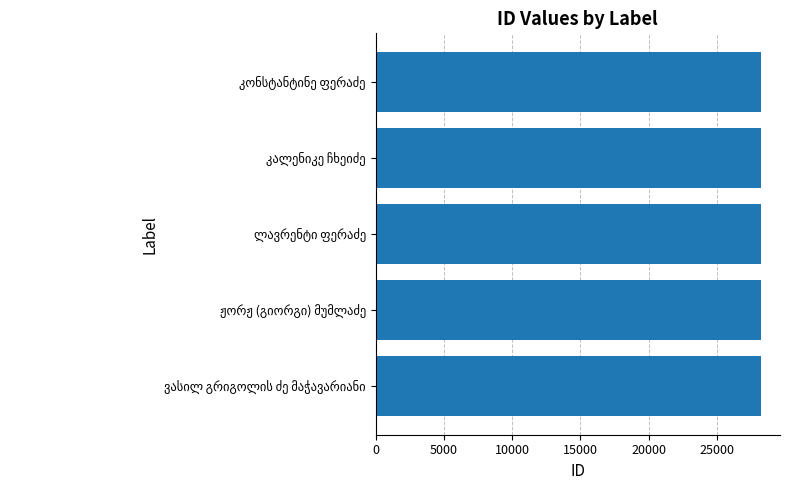

What is the average value?

28213